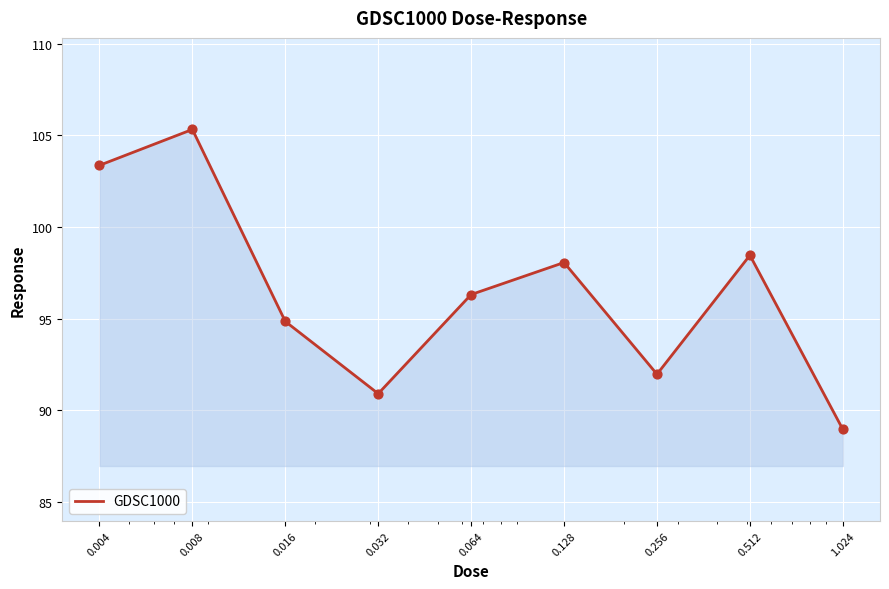

What is the minimum value shown in the chart?

88.9